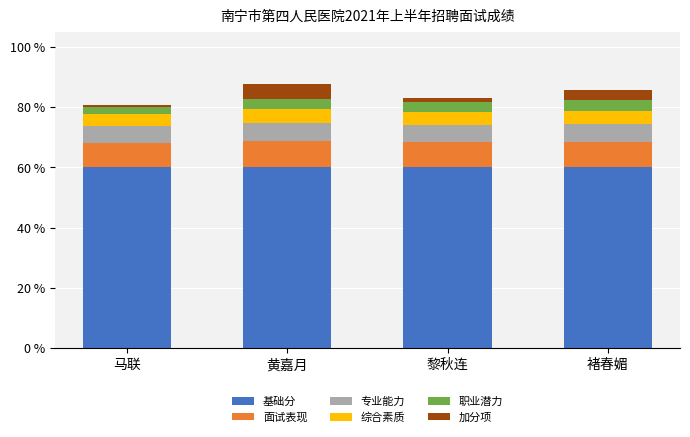

At how many categories does at least one series exceed 0?

4